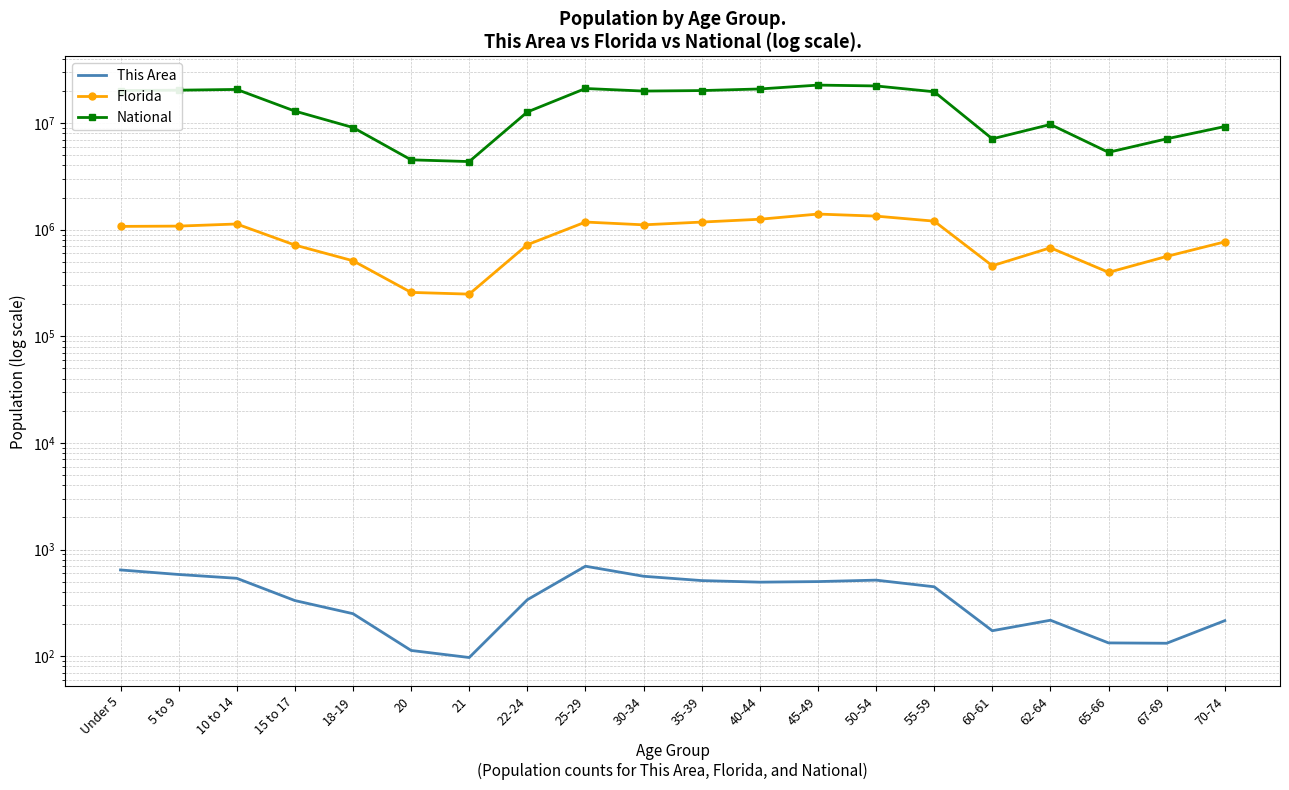

The value of National at 30-34 is 12032249. True or false?

False